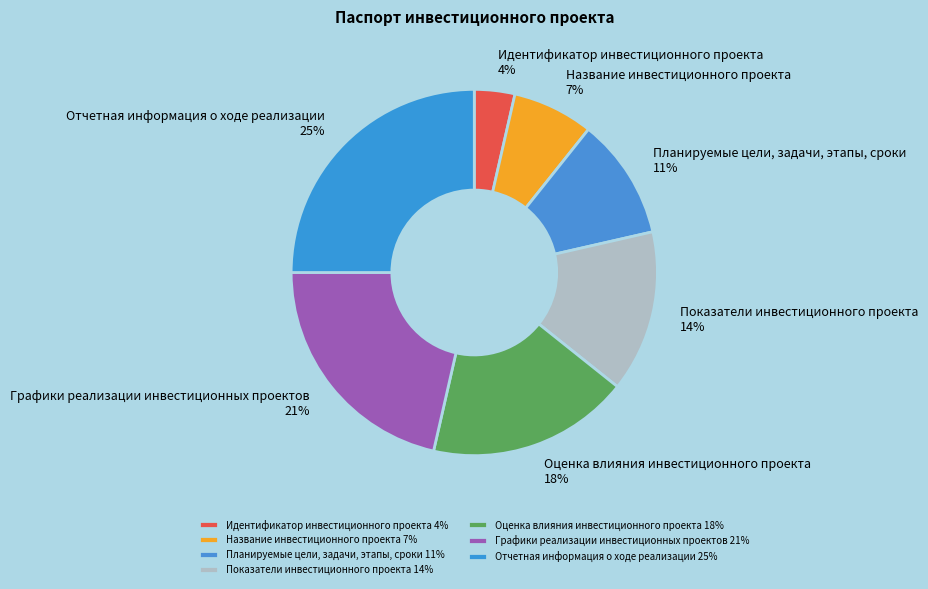

Does any single category account for the majority?

No